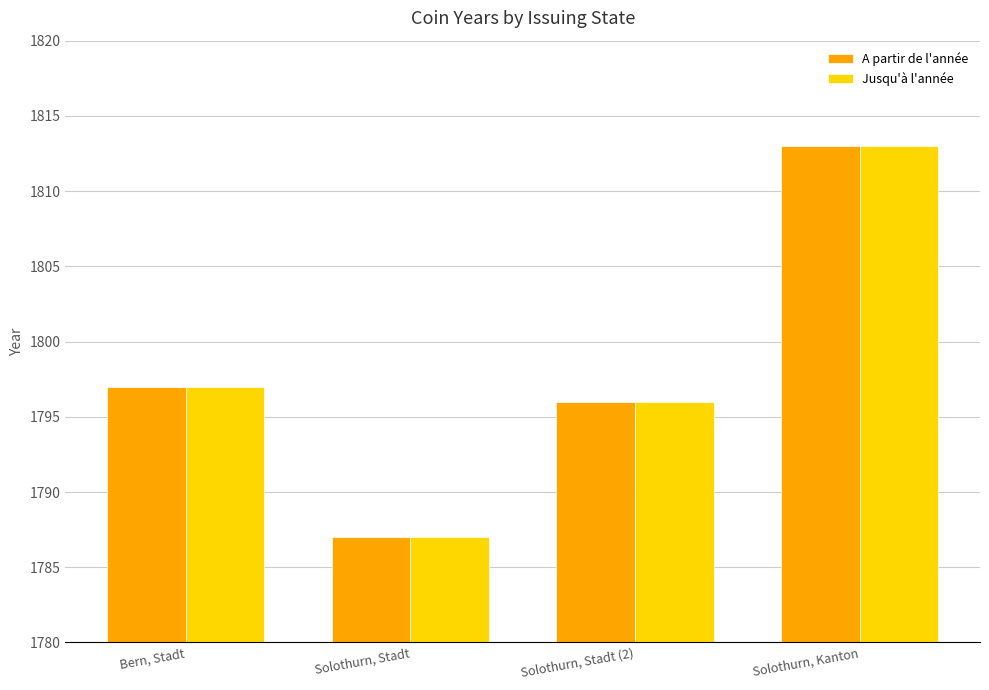

List the labels in order of Jusqu'à l'année value, smallest first.

Solothurn, Stadt, Solothurn, Stadt (2), Bern, Stadt, Solothurn, Kanton